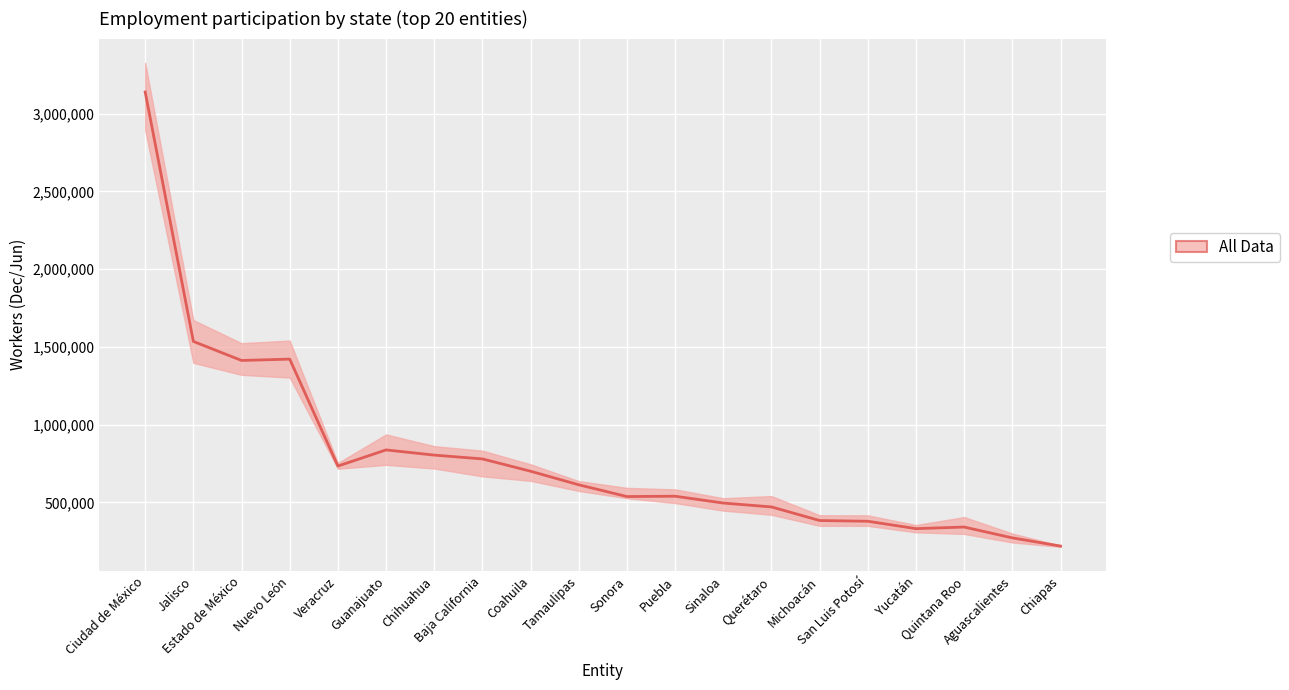

Which has a higher value, Tamaulipas or Guanajuato?

Guanajuato